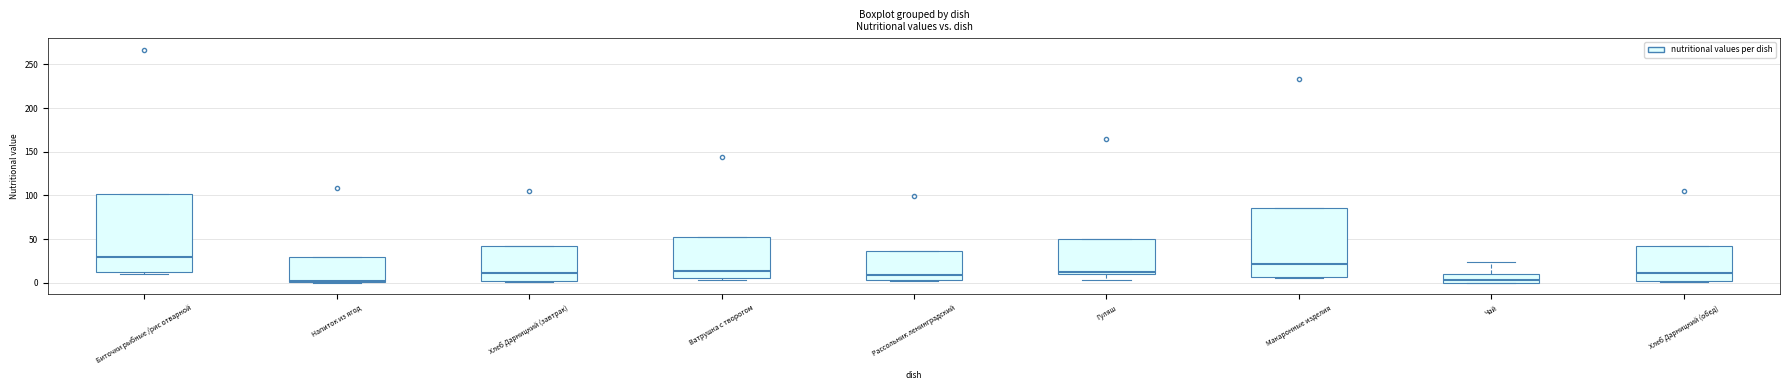

Where is the upper edge of the box for Гуляш on the y-axis? The values are not printed on the chart, so give them approximately, as read against the axis.

50